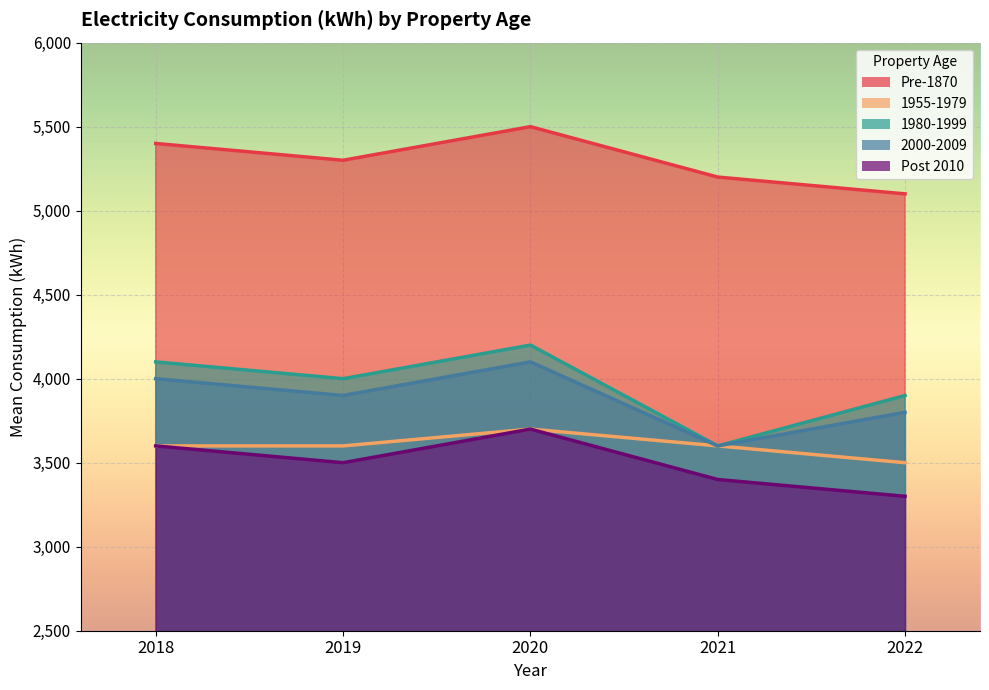

Between 2018 and 2020, which series saw the biggest shift?

Pre-1870